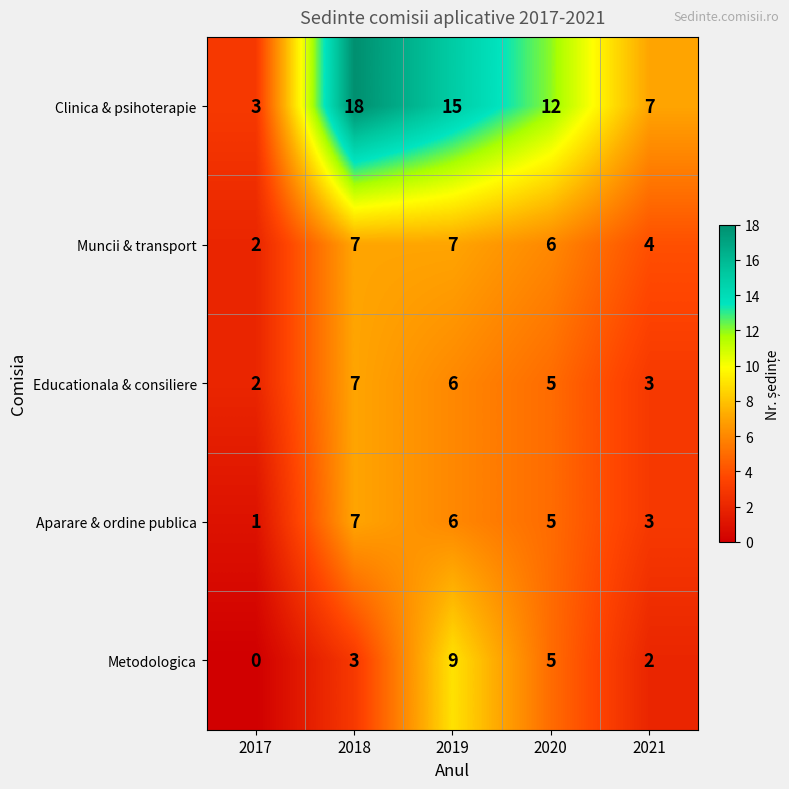

Where is Muncii & transport nearest to the value 4?

2021